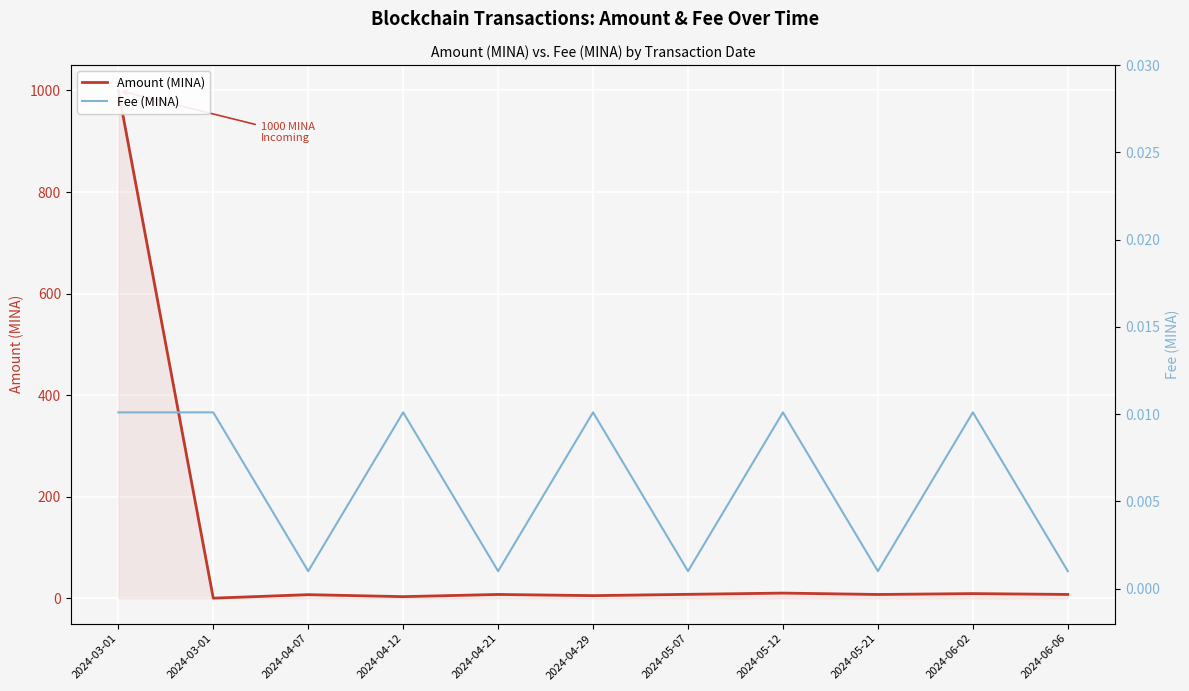

In Amount (MINA), how many points are lower than both neighbors (excluding endpoints)?

4